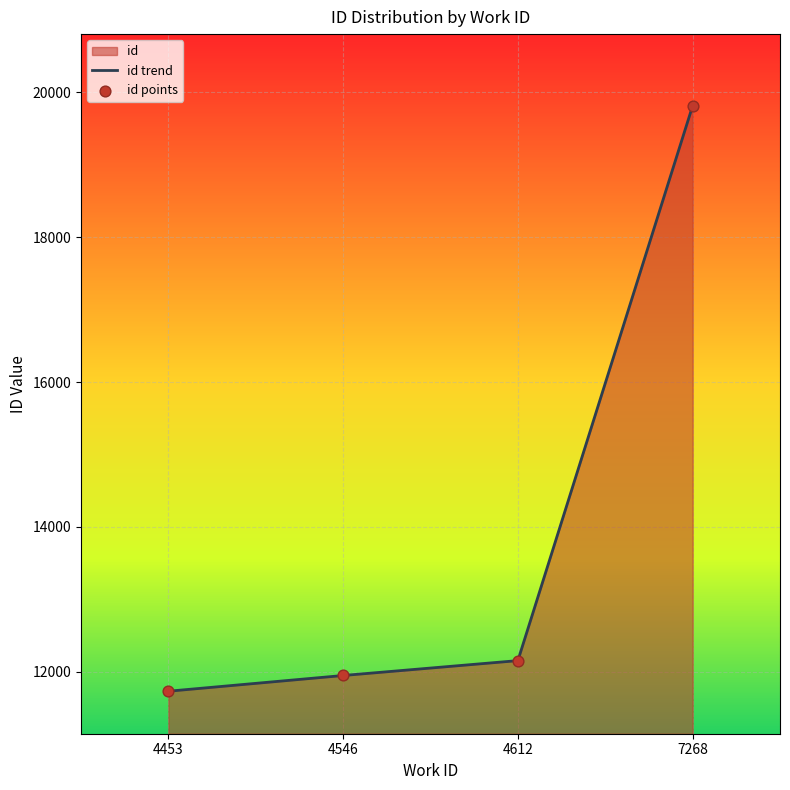

Which series reaches the maximum Y coordinate?

id trend